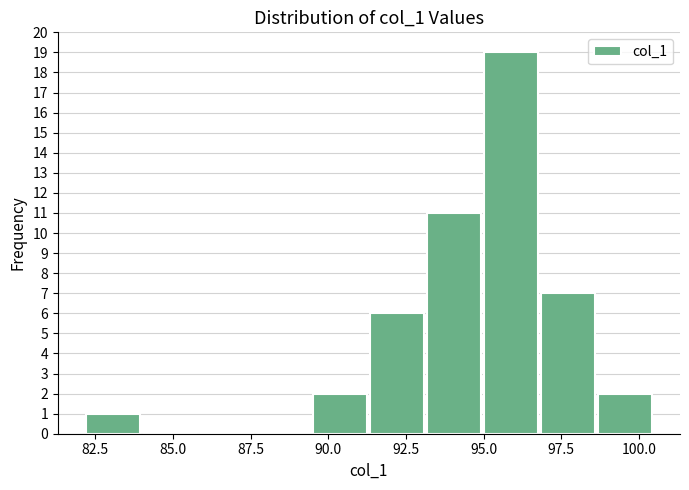

Around what value on the x-axis is the tallest bar? Give the approximate position of its centre, as read against the axis.

96.0